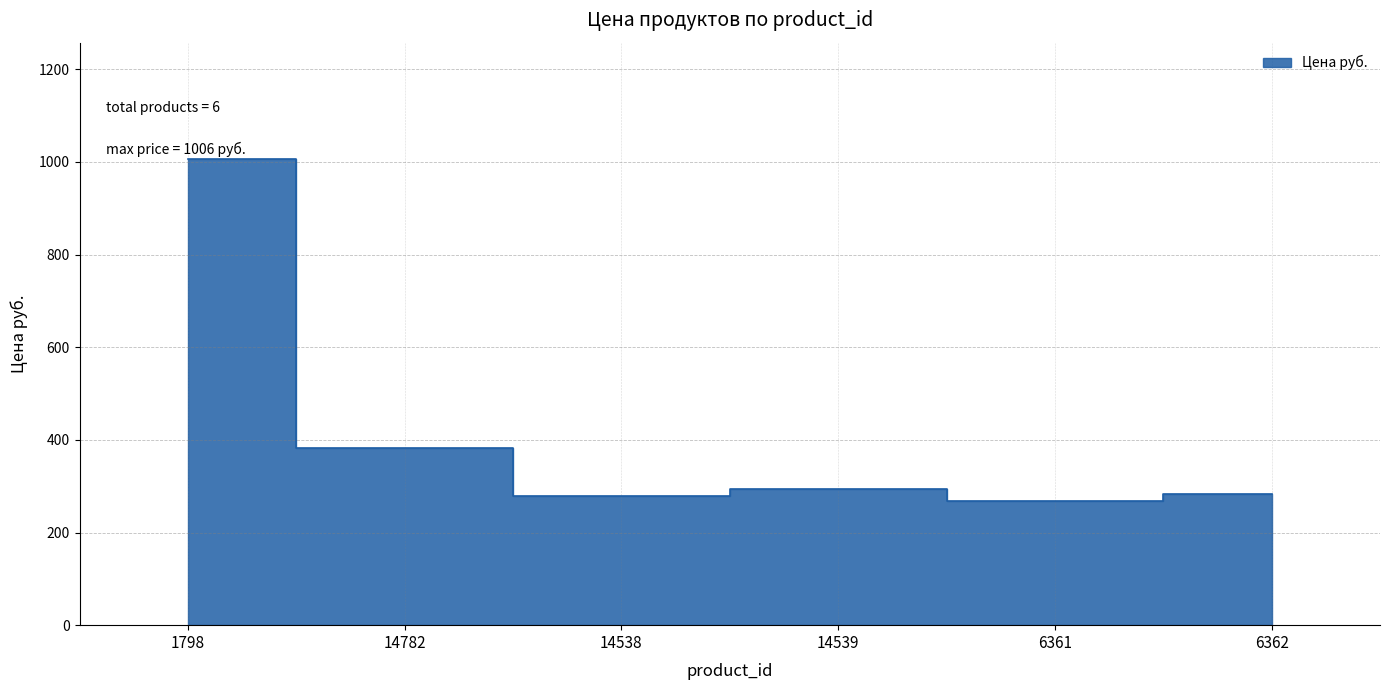

What is the average value?

419